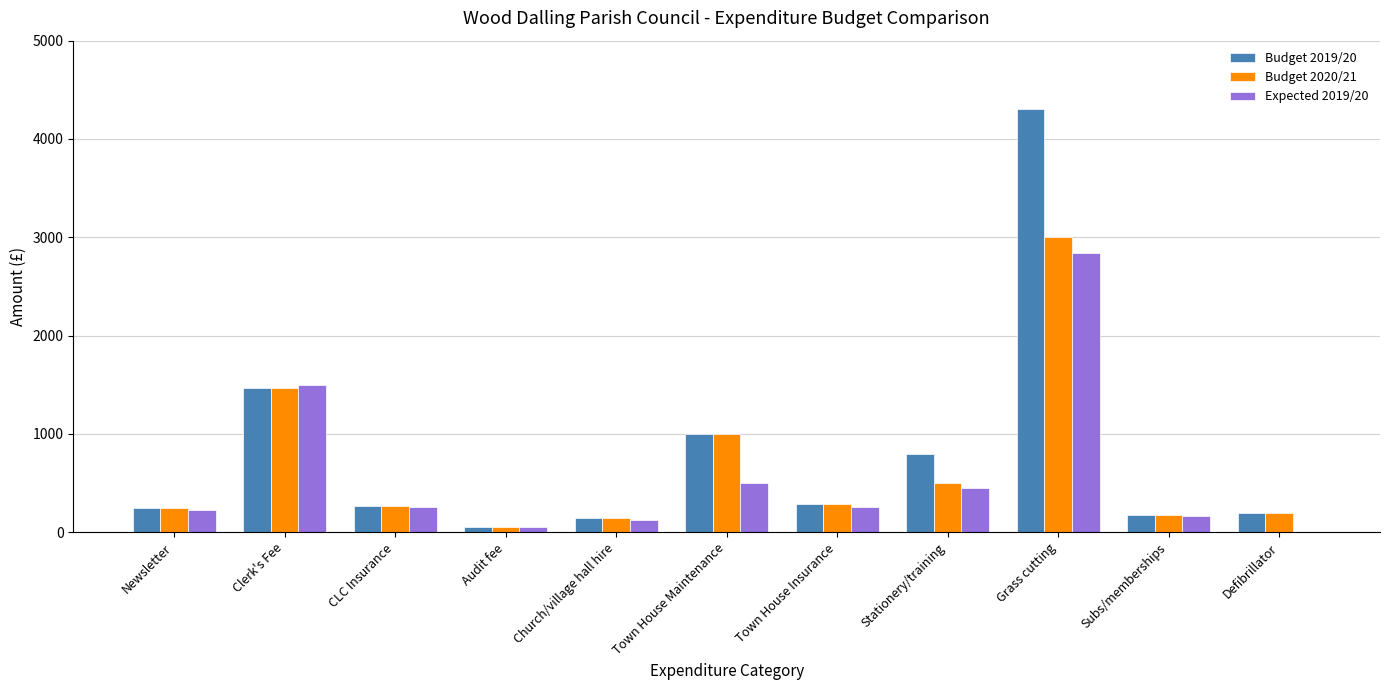

At which category is the sum across all series the highest?

Grass cutting